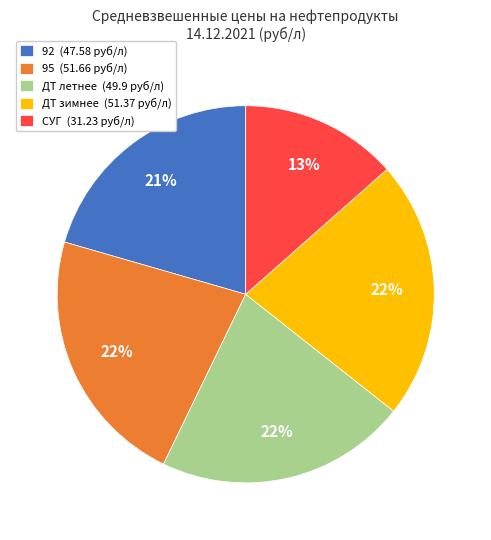

Count the number of slices in the pie.

5